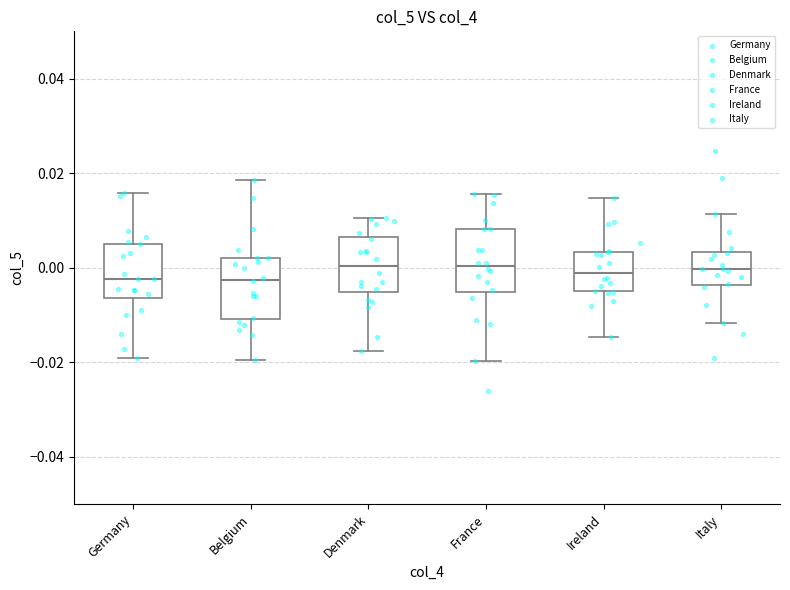

Reading left to right, read every box against the y-axis: the position of its median line, the range the box covers, and the ends of its whiskers. The values are not printed on the chart, so give them approximately, as read against the axis.

Germany: median -0.002, box -0.006 to 0.006, whiskers -0.020 to 0.016
Belgium: median -0.002, box -0.010 to 0.002, whiskers -0.020 to 0.018
Denmark: median 0.000, box -0.006 to 0.006, whiskers -0.018 to 0.010
France: median 0.000, box -0.006 to 0.008, whiskers -0.020 to 0.016
Ireland: median -0.002, box -0.006 to 0.004, whiskers -0.014 to 0.014
Italy: median 0.000, box -0.004 to 0.004, whiskers -0.012 to 0.012